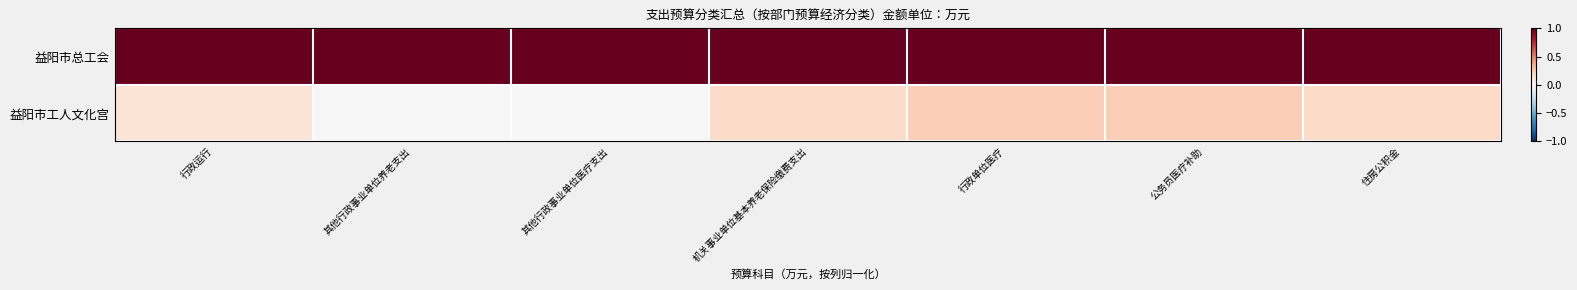

Rank the series by their average value, from highest to lowest.

益阳市总工会, 益阳市工人文化宫